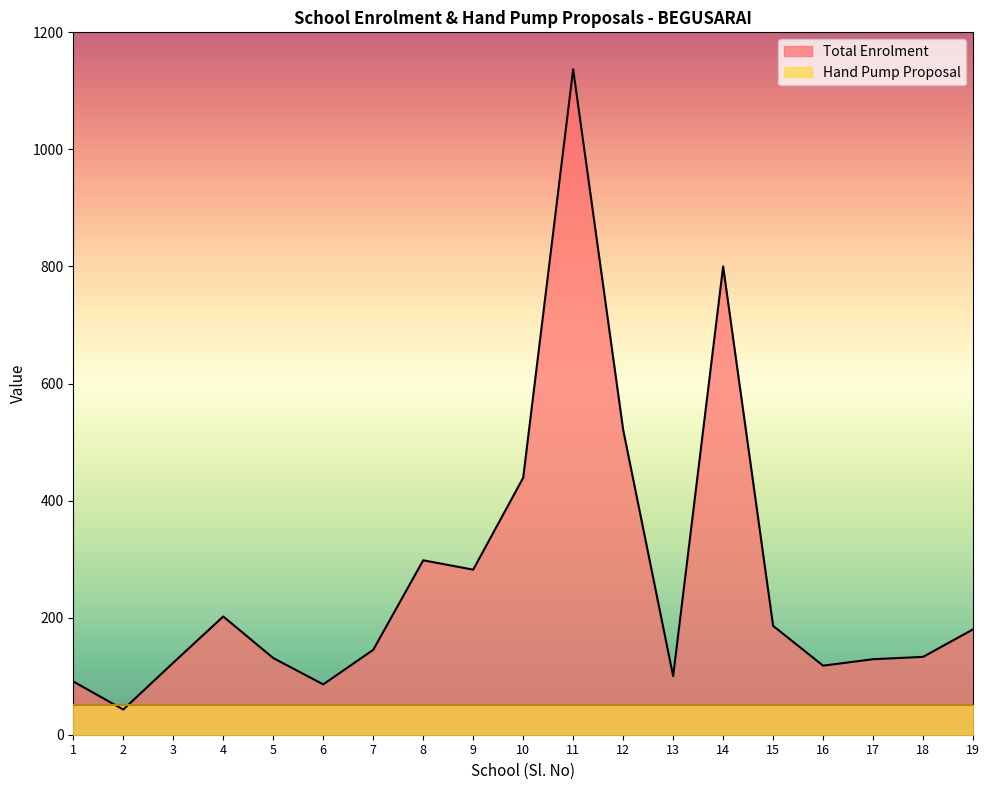

Rank the categories by value from lowest to highest.

2, 6, 1, 13, 16, 3, 17, 5, 18, 7, 19, 15, 4, 9, 8, 10, 12, 14, 11